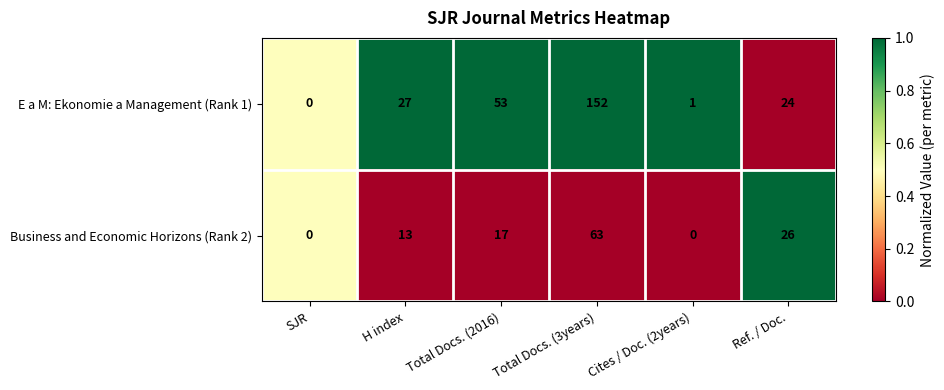

What is the difference between the maximum and minimum values in the Business and Economic Horizons (Rank 2) series?

63